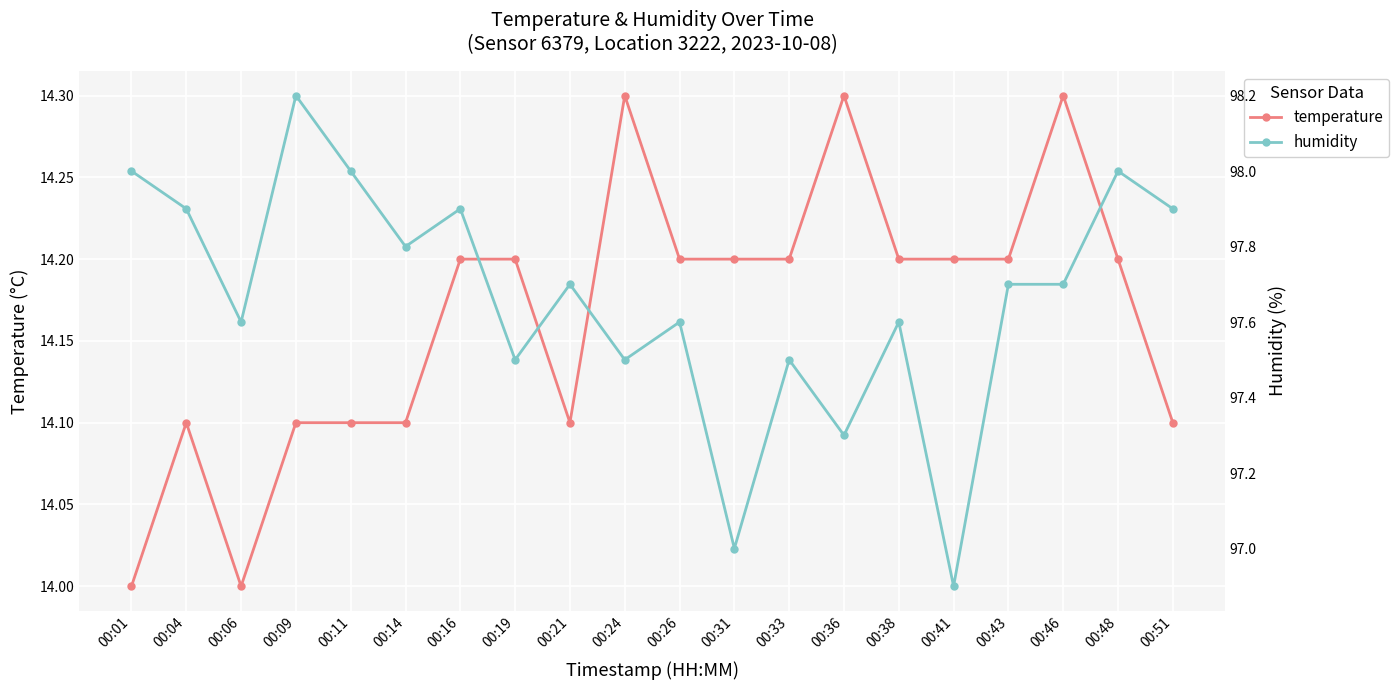

What is the sum of the humidity values at 00:38 and 00:09?

195.8